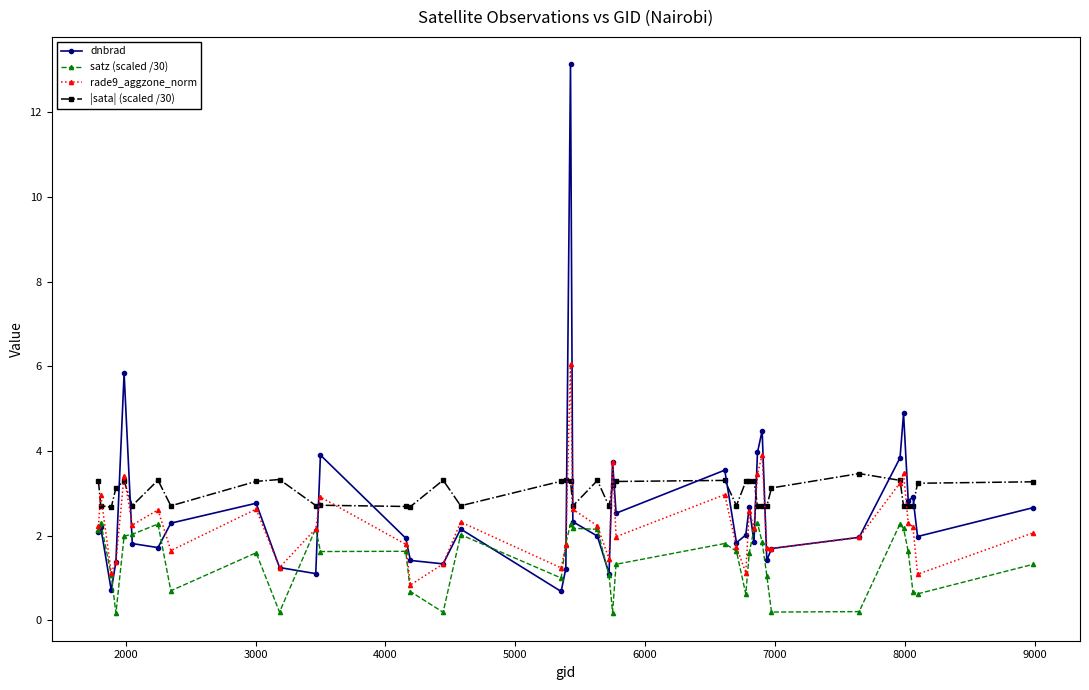

Is this an area chart (filled region under the line)?

No